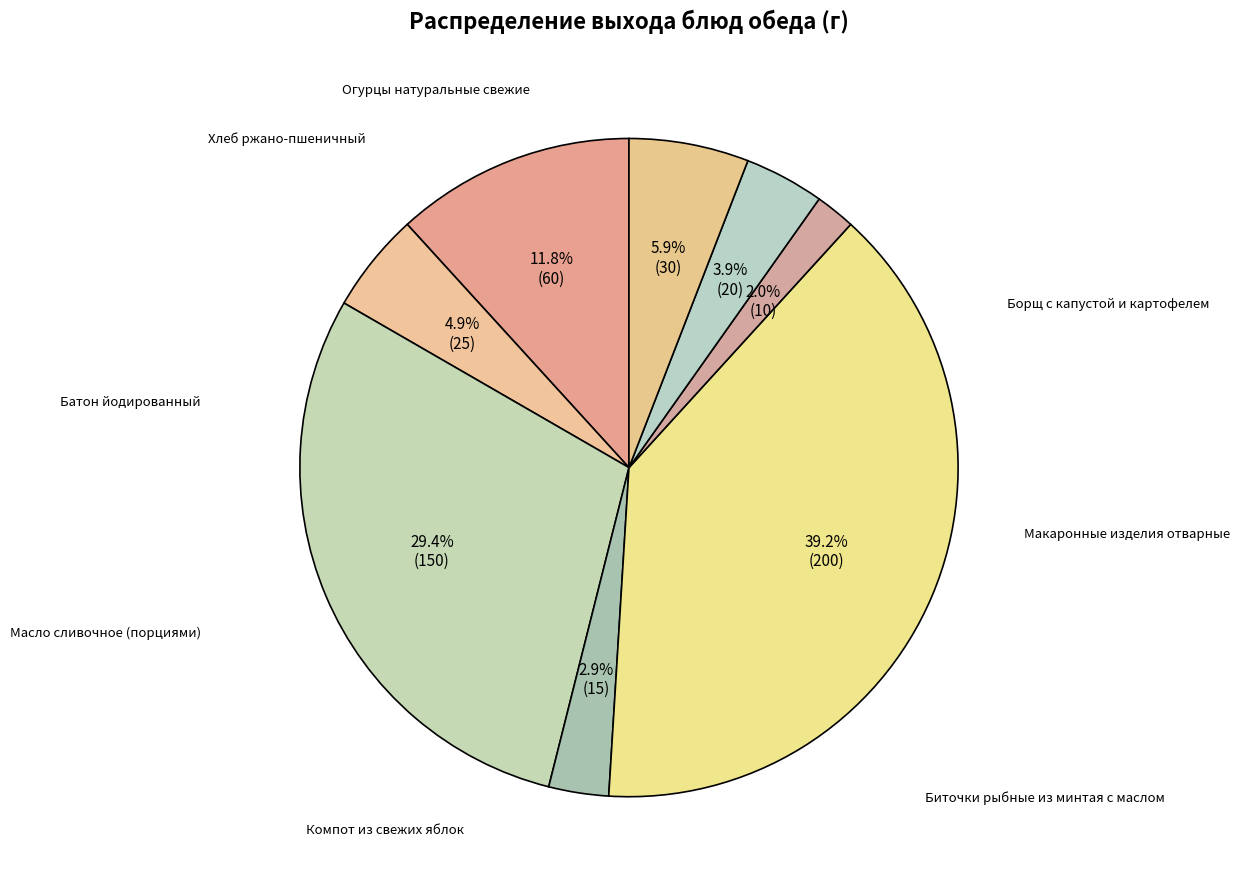

To the nearest percent, what is the difference between the Масло сливочное (порциями) and Биточки рыбные из минтая с маслом slice percentages?

1%